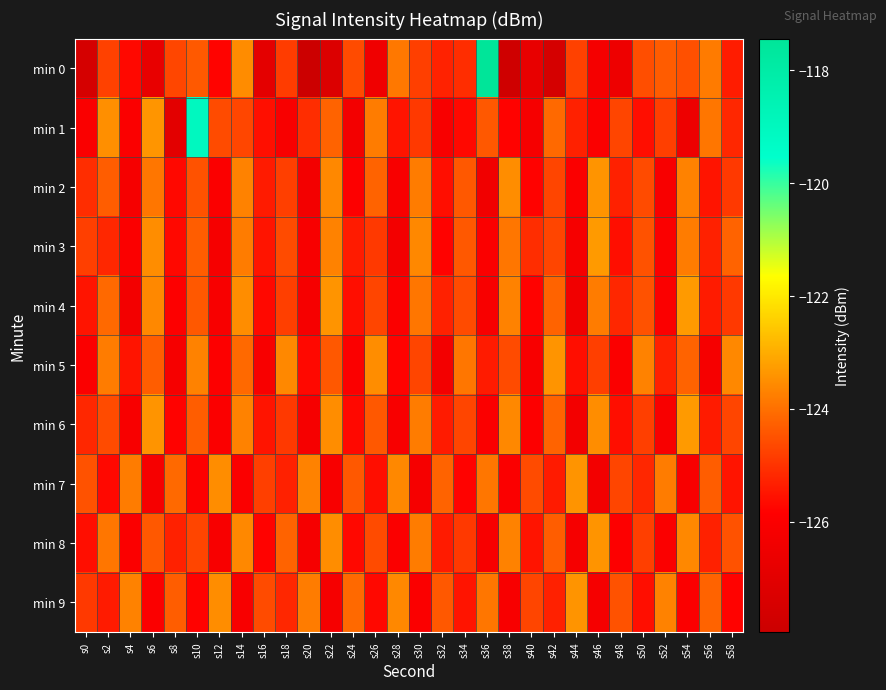

What is the greatest value displayed?

-117.4